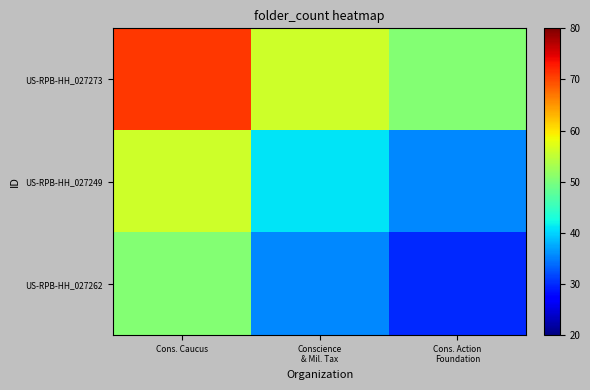

Rank the series at Cons. Action Foundation from lowest to highest value.

US-RPB-HH_027262, US-RPB-HH_027249, US-RPB-HH_027273